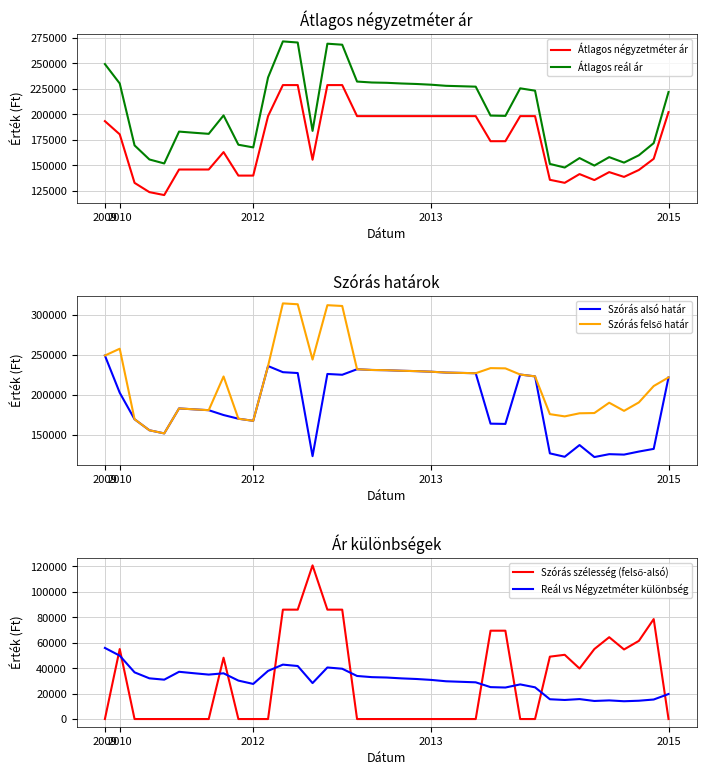

True or false: Átlagos reál ár and Átlagos négyzetméter ár intersect in this chart.

False